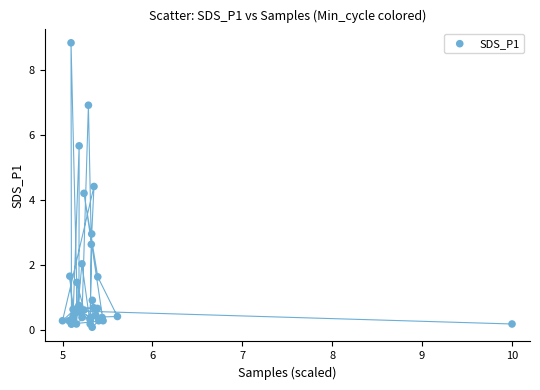

What Y value in the scatter plot is closest to 4?

4.2